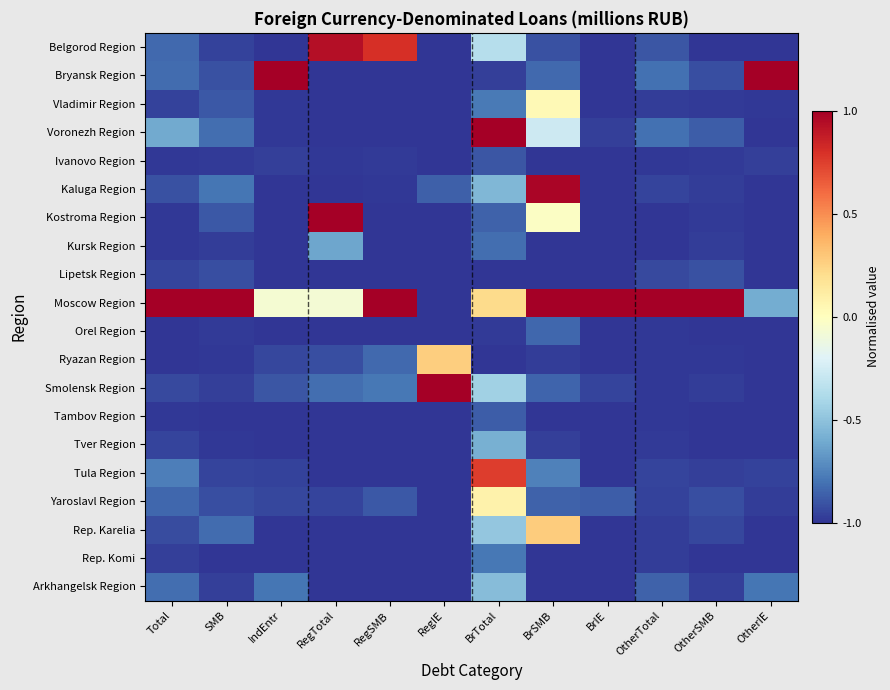

Between BrTotal and OtherSMB, which is larger?

BrTotal